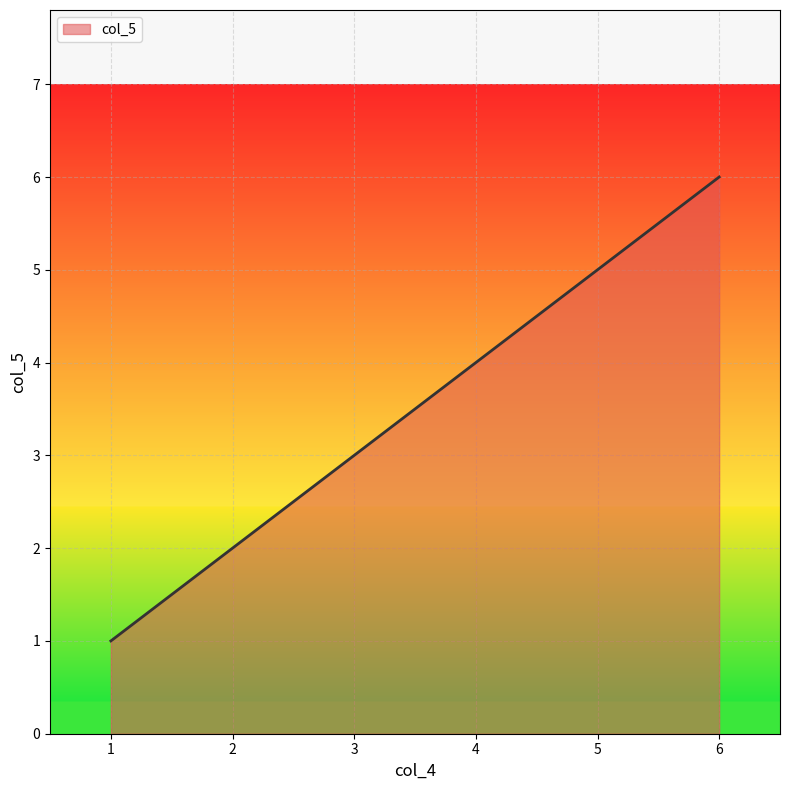

True or false: there are more than 2 points higher than both neighbors.

False